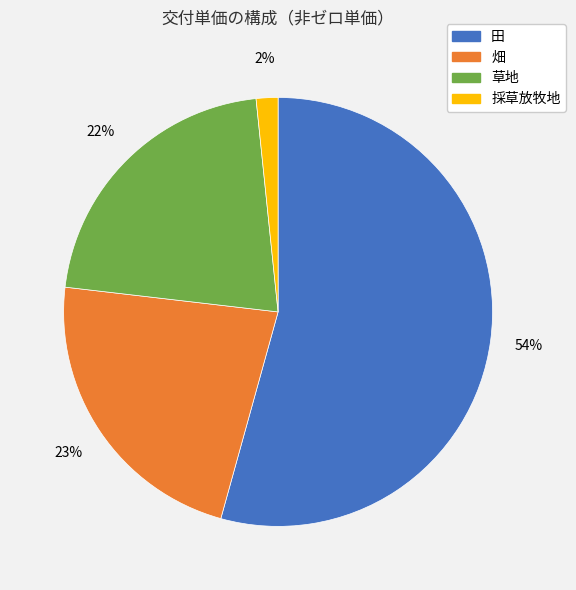

How many segments does this pie chart have?

4